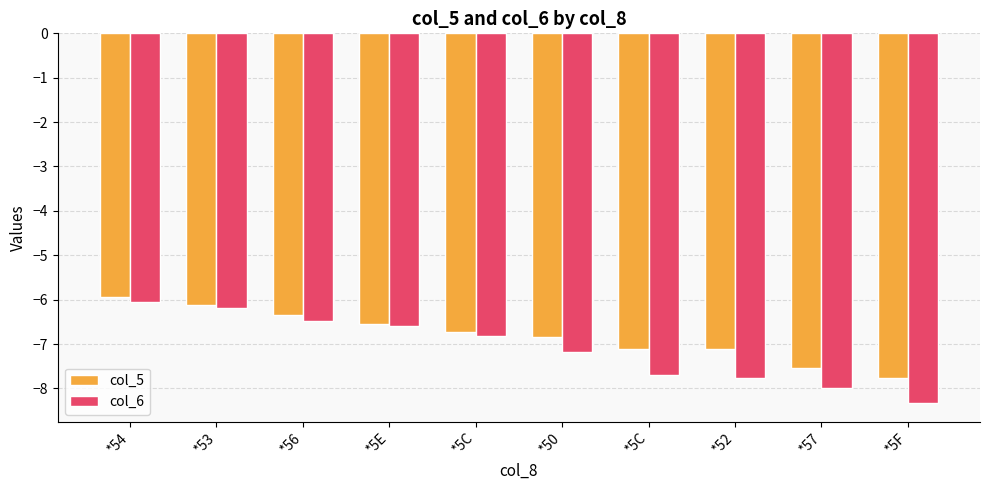

What is the difference between the highest and lowest values at *5C?

0.1